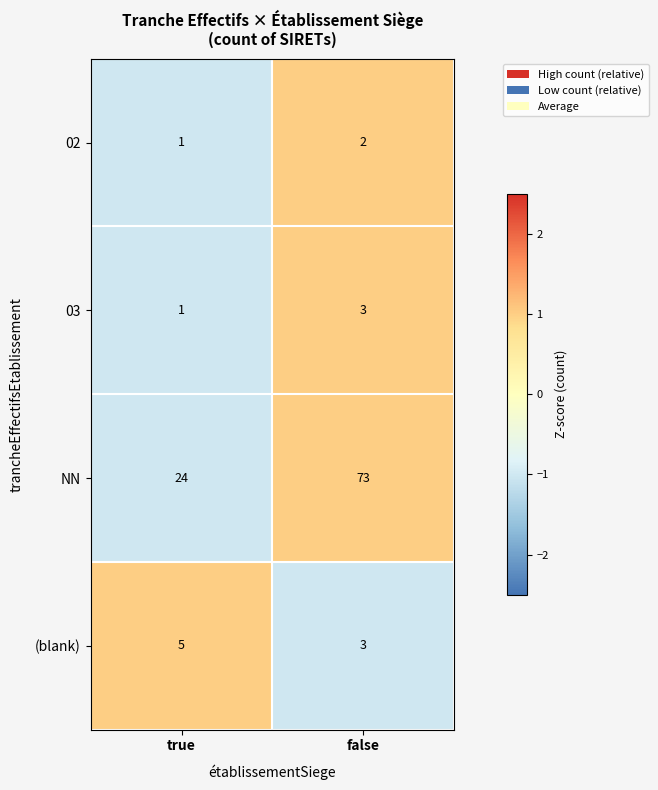

Which series has the largest total across all categories?

NN